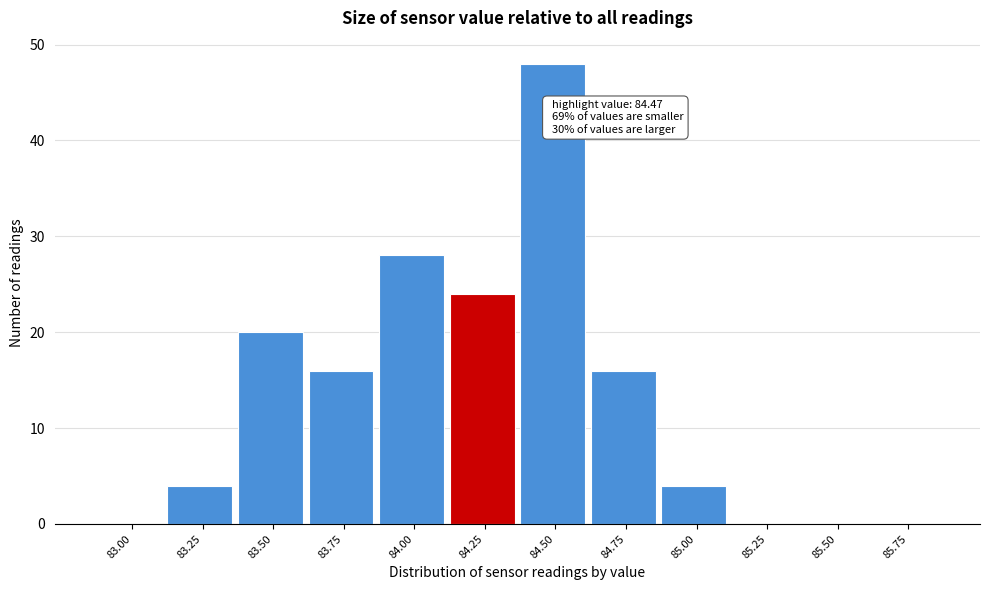

Reading left to right, extract all data points from this chart.

83.00=0	83.25=4	83.50=20	83.75=16	84.00=28	84.25=24	84.50=48	84.75=16	85.00=4	85.25=0	85.50=0	85.75=0